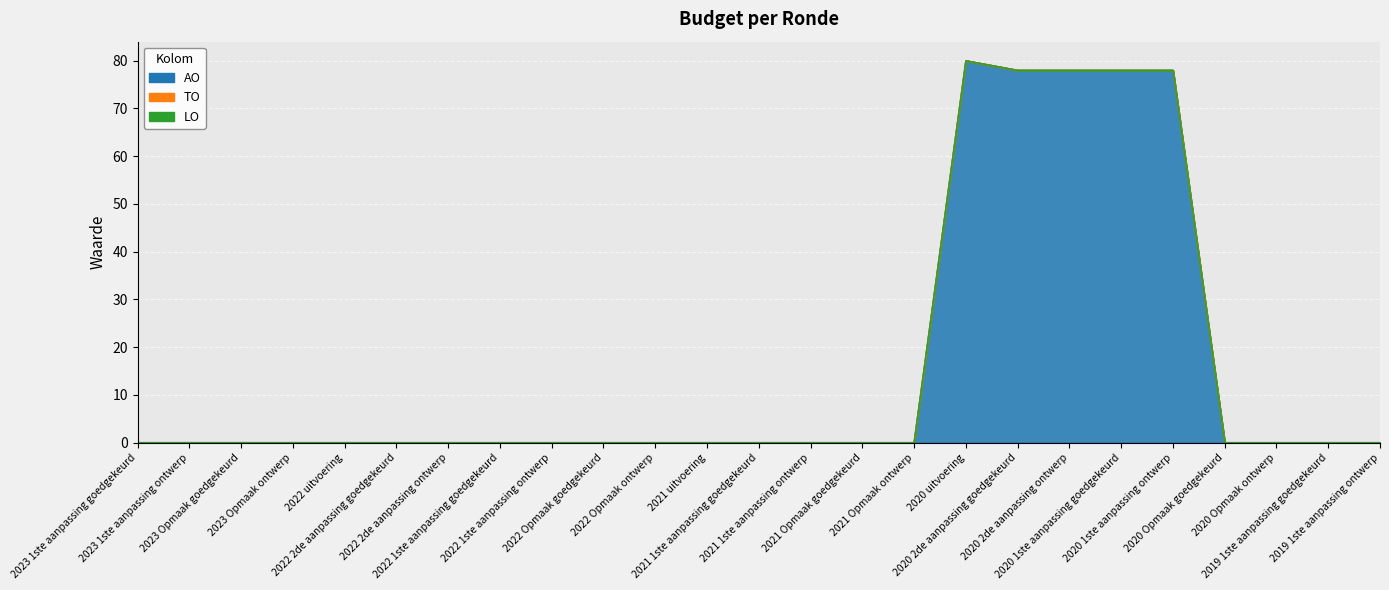

Which series has the largest total across all categories?

AO